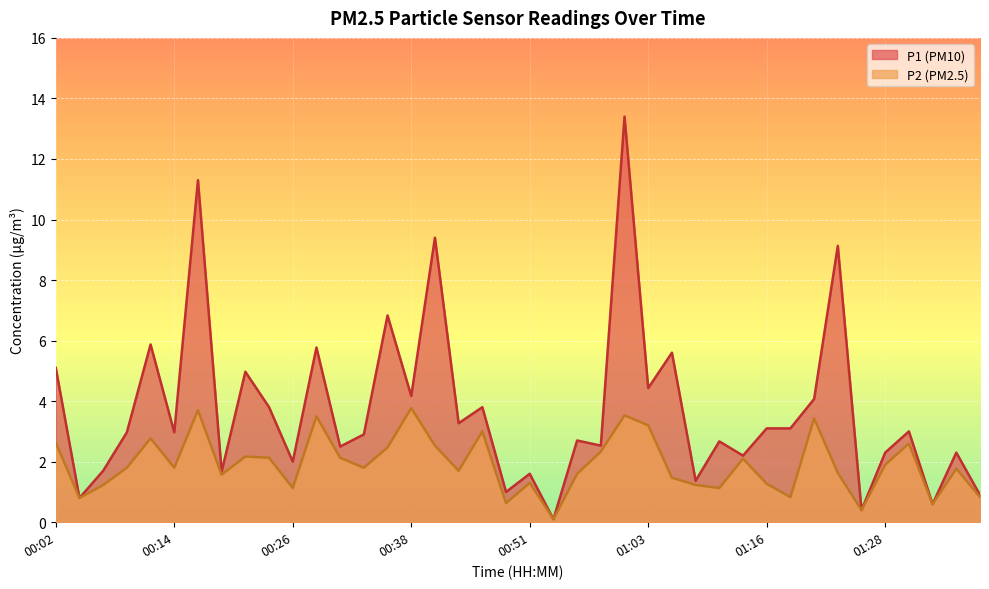

Rank the categories by P2 value from highest to lowest.

00:38, 00:16, 01:01, 00:29, 01:20, 01:03, 00:46, 00:11, 00:02, 01:30, 00:41, 00:36, 00:58, 00:21, 00:24, 00:31, 01:13, 01:28, 00:09, 00:14, 00:33, 01:35, 00:44, 01:23, 00:56, 00:19, 01:06, 00:51, 01:16, 00:06, 01:08, 00:26, 01:11, 01:18, 01:38, 00:04, 00:49, 01:33, 01:25, 00:53